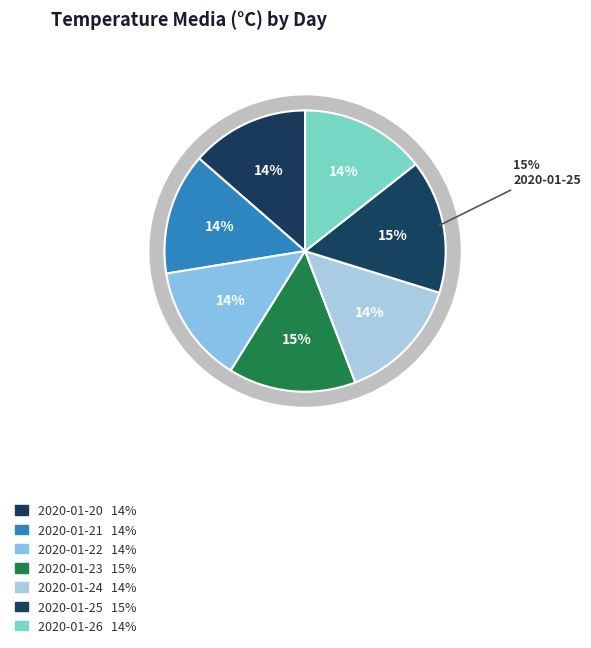

How many segments does this pie chart have?

7